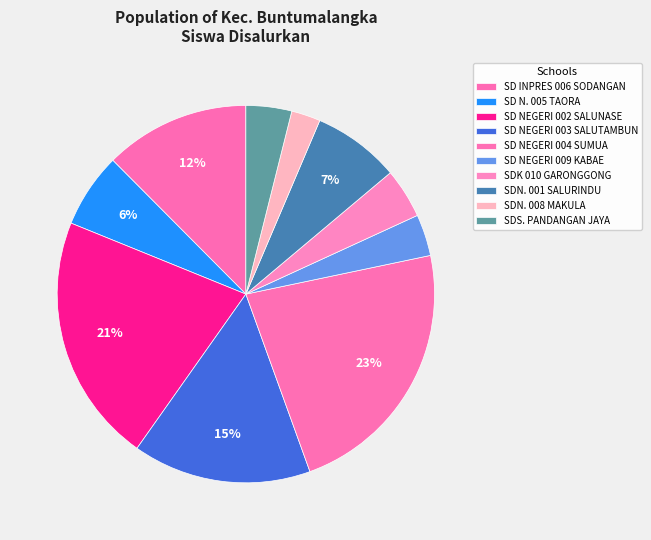

Which slice is the smallest?

SDN. 008 MAKULA